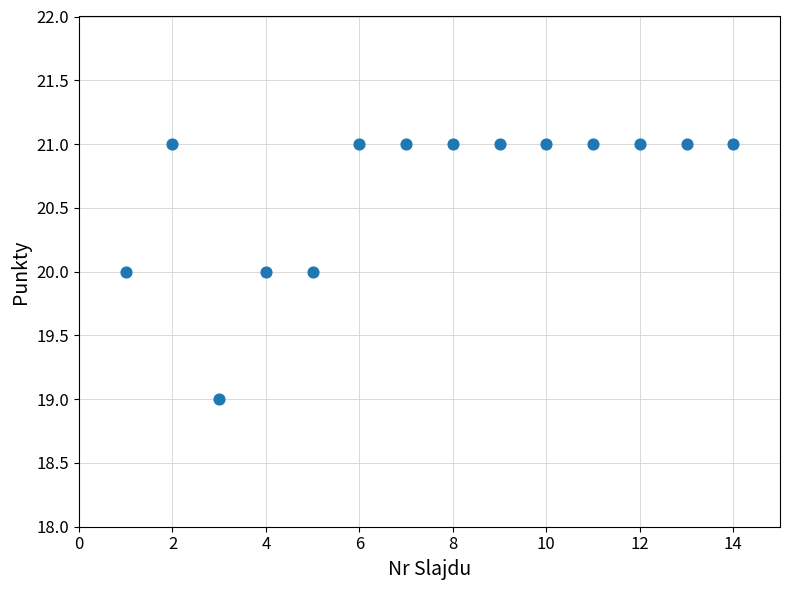

List the coordinates of all points as (X, Y) pairs, reading left to right.

(1, 20)  (2, 21)  (3, 19)  (4, 20)  (5, 20)  (6, 21)  (7, 21)  (8, 21)  (9, 21)  (10, 21)  (11, 21)  (12, 21)  (13, 21)  (14, 21)